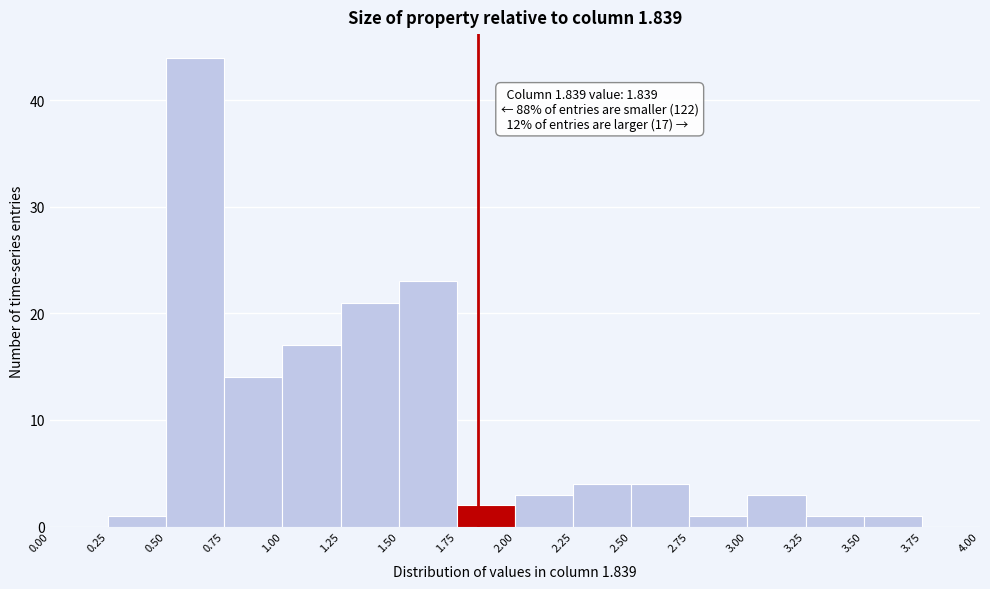

Over which range of the x-axis is the bar tallest?

0.50 to 0.75